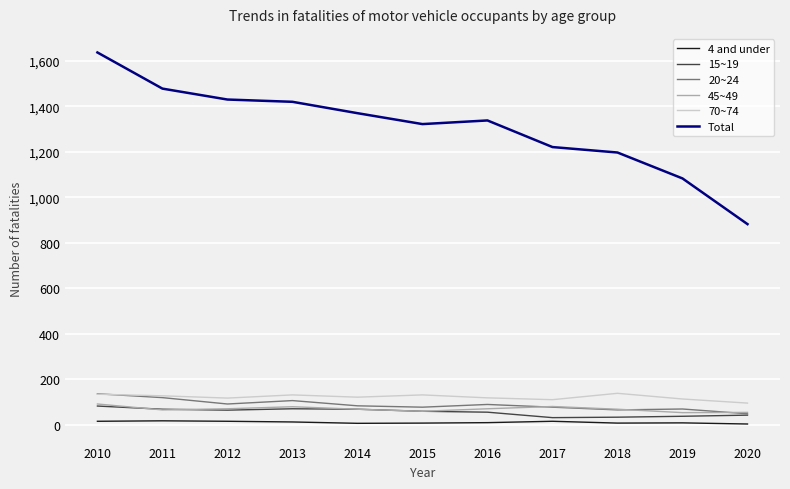

True or false: 20~24 has a value of 26 at 2012.

False